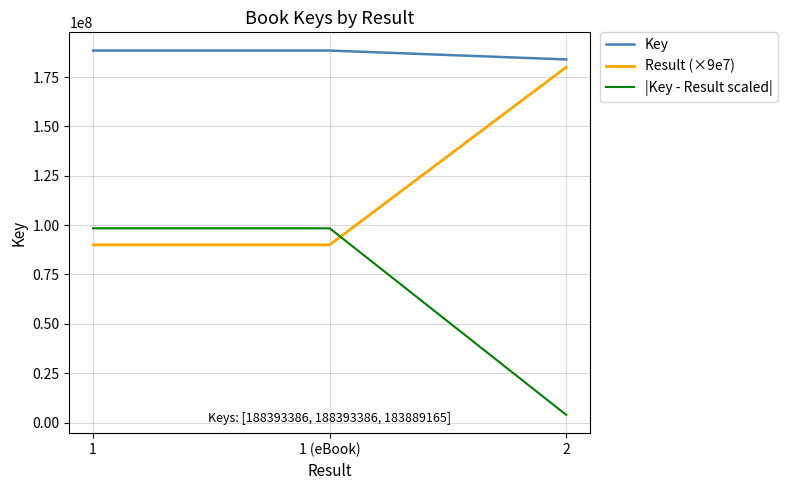

What is the greatest value displayed?

188393386